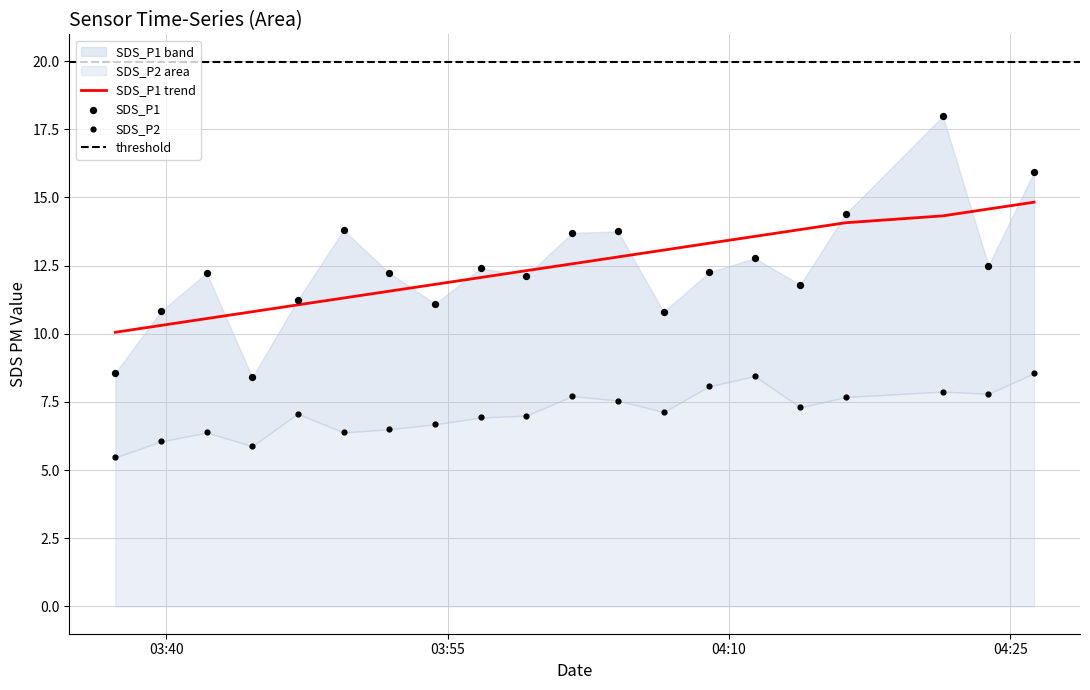

Which series has the widest spread of Y values?

SDS_P1